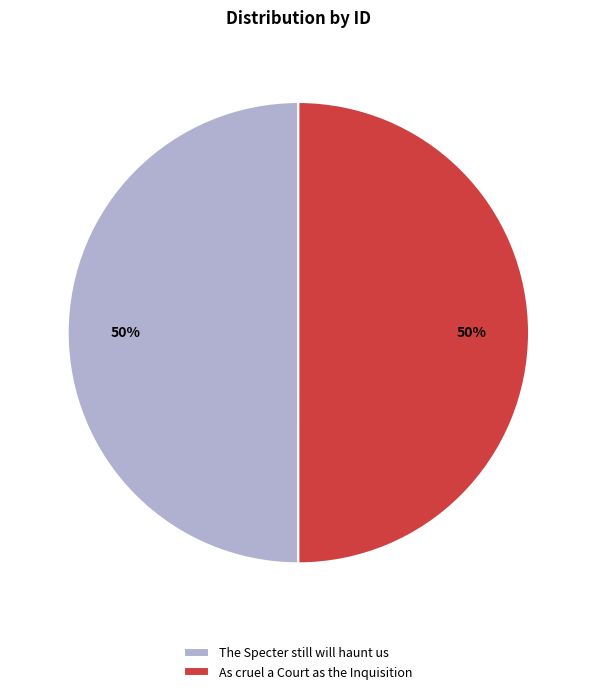

To the nearest percent, what percentage of the pie is As cruel a Court as the Inquisition?

50%